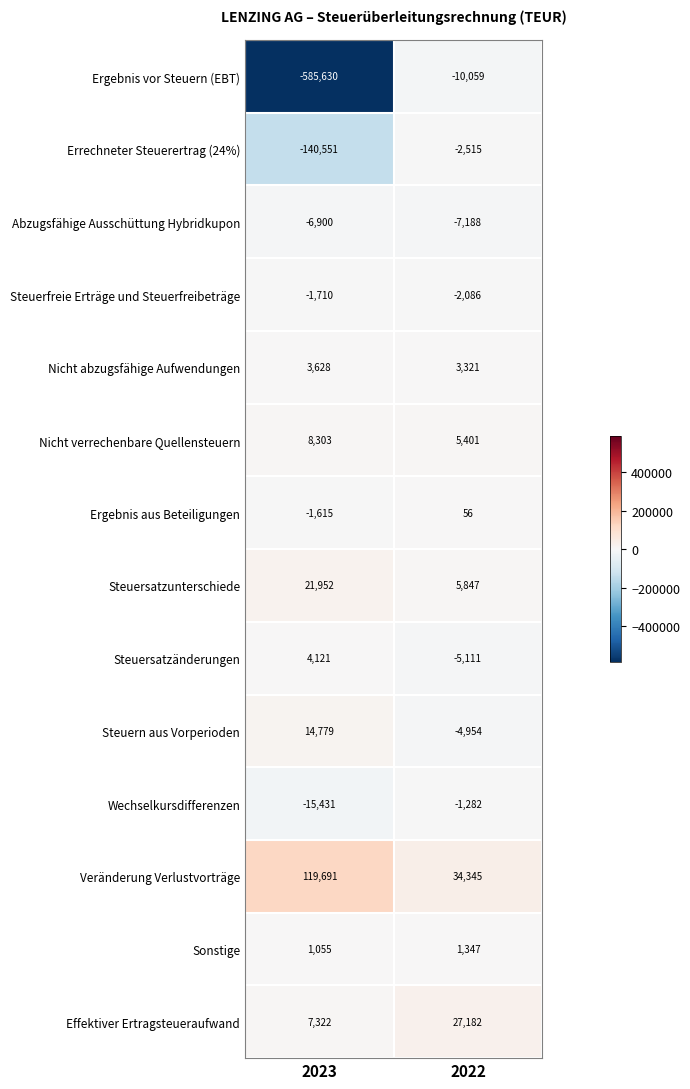

Which series has the largest total across all categories?

Veränderung Verlustvorträge